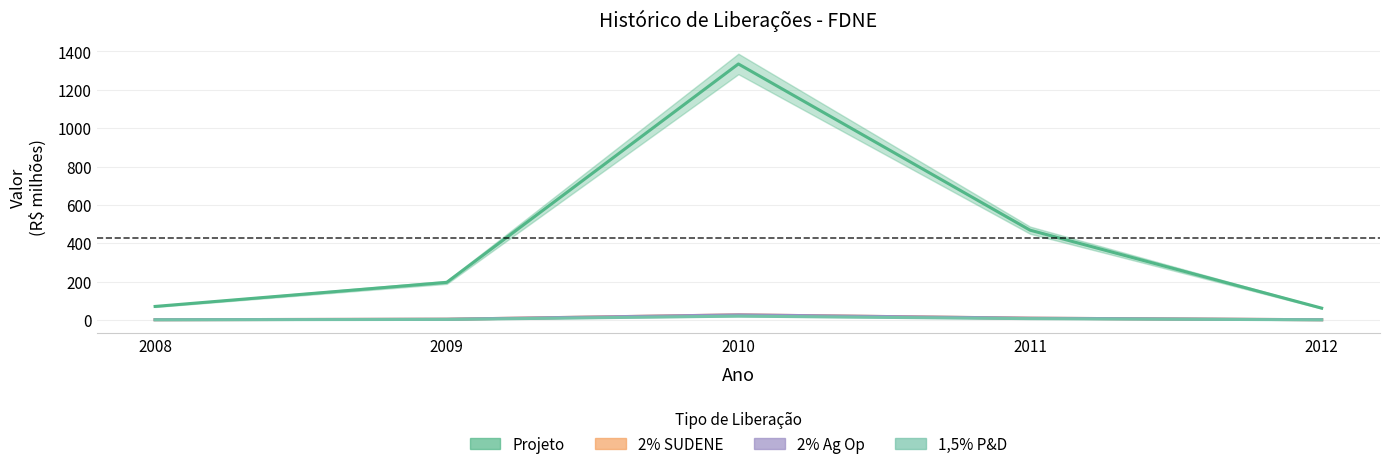

True or false: 2% Ag Op and 2% SUDENE intersect in this chart.

False